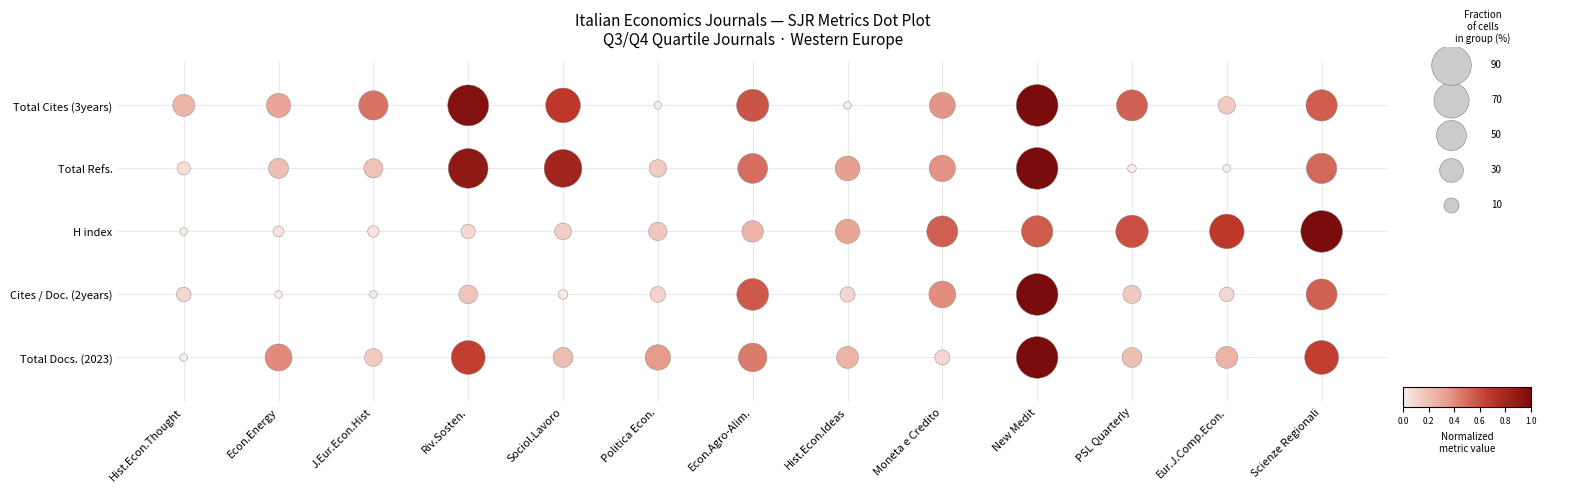

Which series has the largest range (max minus min)?

Total Docs. (2023)